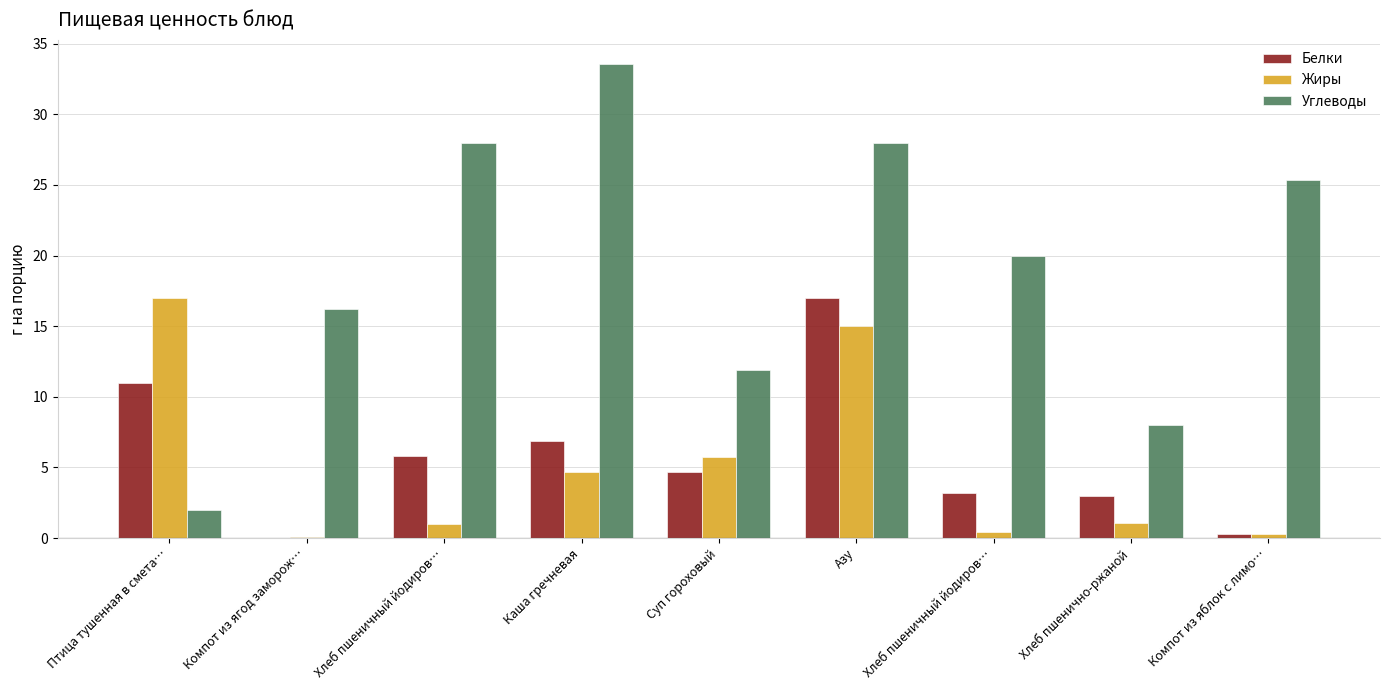

How many series are shown in this chart?

3